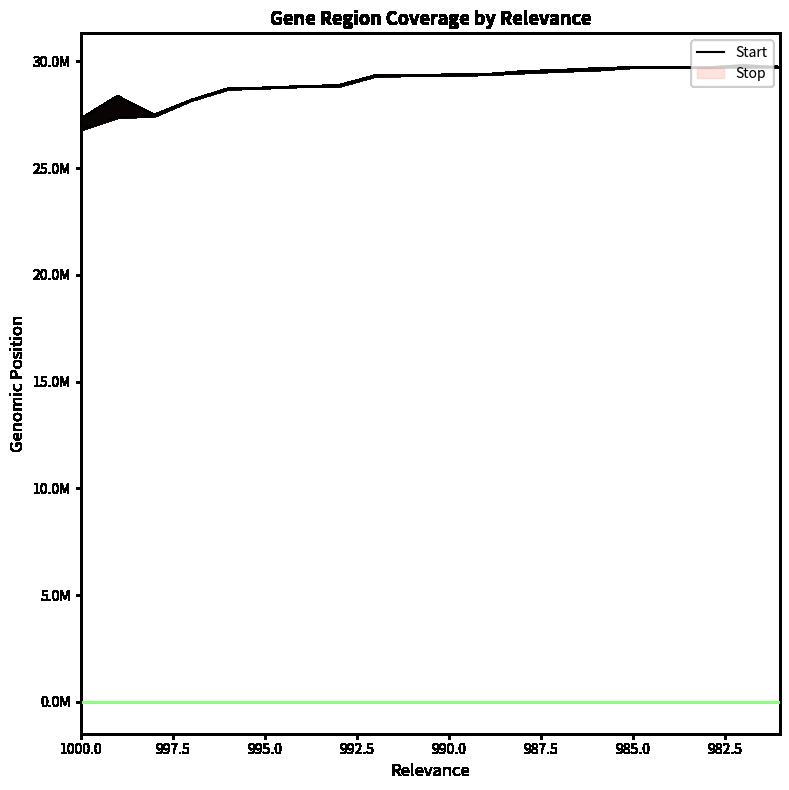

How many data points in Stop are above 29368413?

9